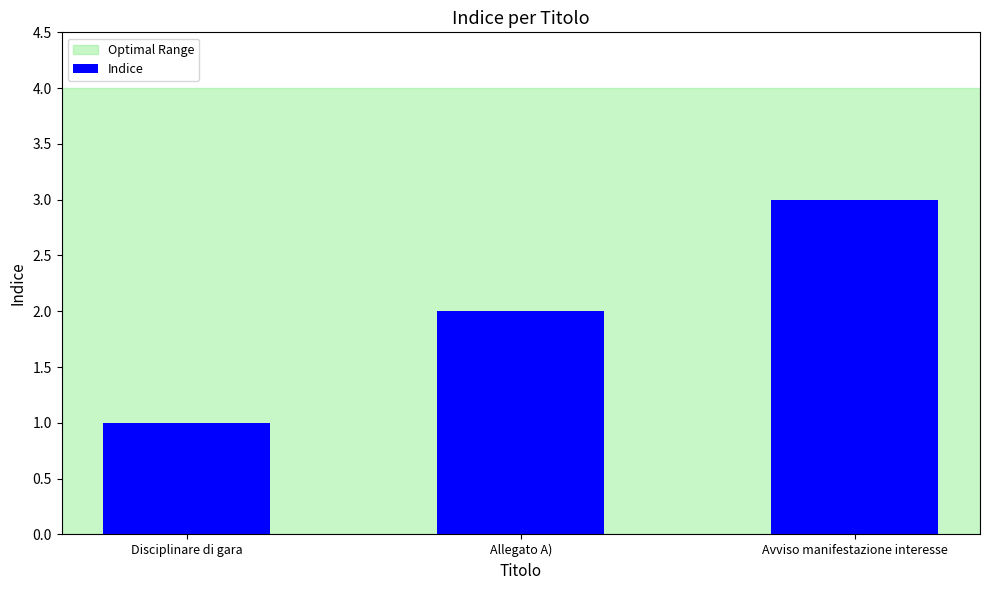

List the labels in order of value, largest first.

Avviso manifestazione interesse, Allegato A), Disciplinare di gara